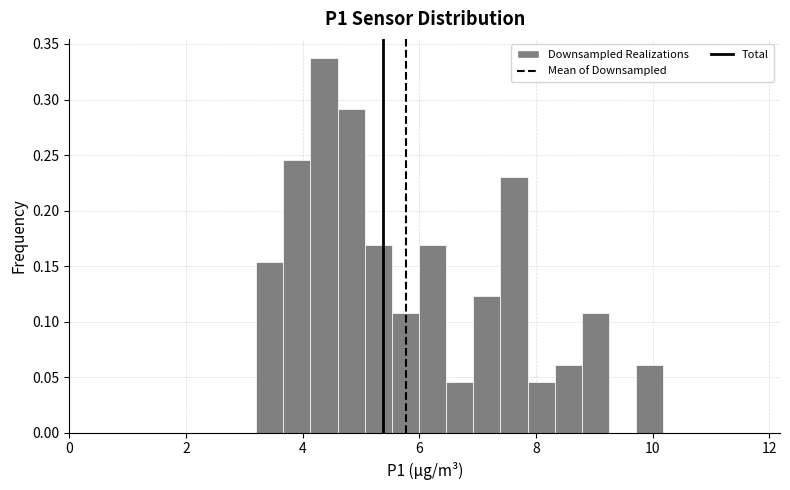

Read against the x-axis, roughly where is the centre of the tallest bar?

4.4